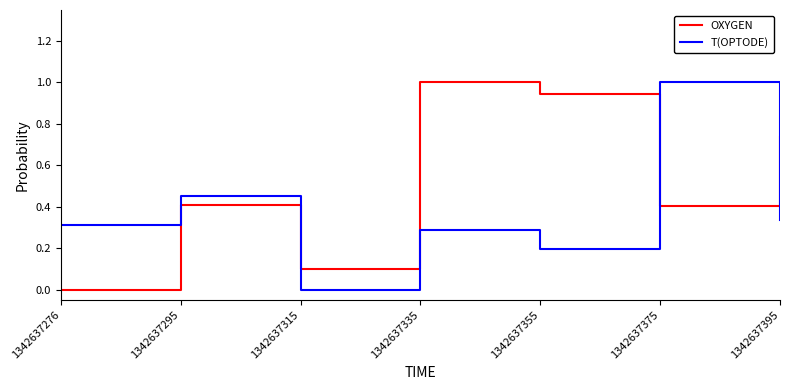

Where is OXYGEN nearest to the value 0?

1342637276